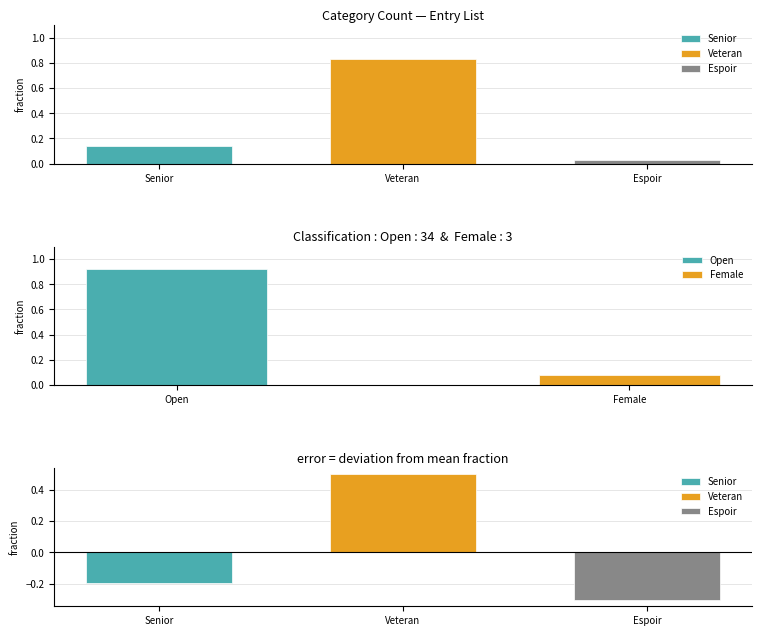

Which has a higher value, Espoir or Veteran?

Veteran